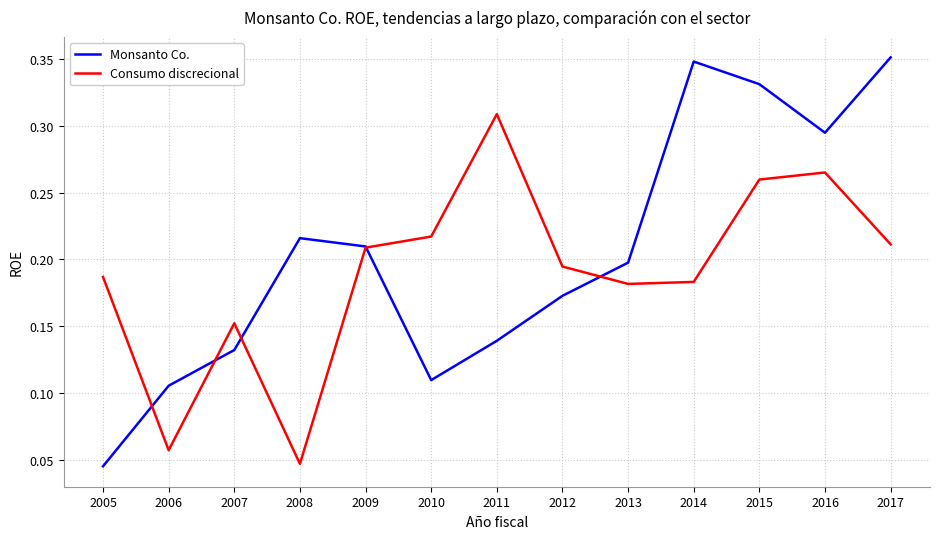

After their last crossing, which series has the higher values: Monsanto Co. or Consumo discrecional?

Monsanto Co.